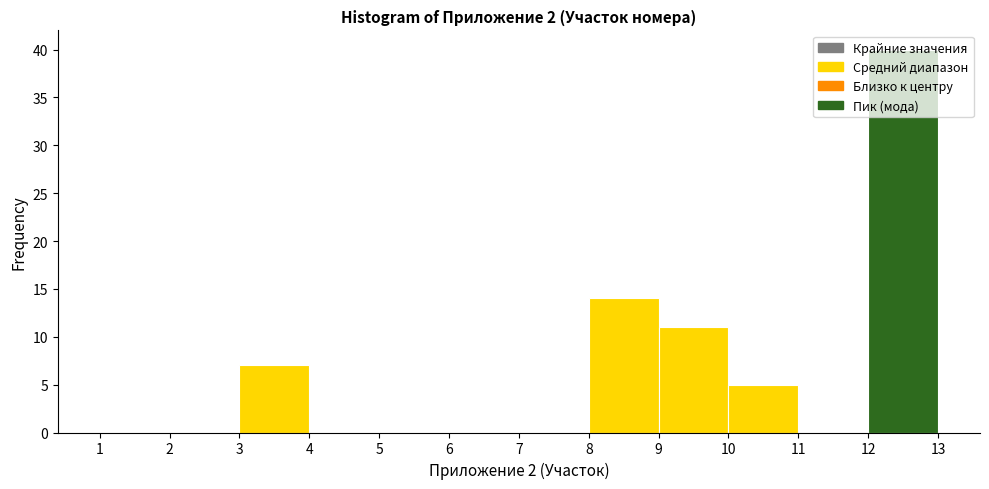

Reading left to right, transcribe this chart: for each bar, give the range it covers on the x-axis and its height. The values are not printed on the chart, so give them approximately, as read against the axis.

1 to 2: 0
2 to 3: 0
3 to 4: 7
4 to 5: 0
5 to 6: 0
6 to 7: 0
7 to 8: 0
8 to 9: 14
9 to 10: 11
10 to 11: 5
11 to 12: 0
12 to 13: 40